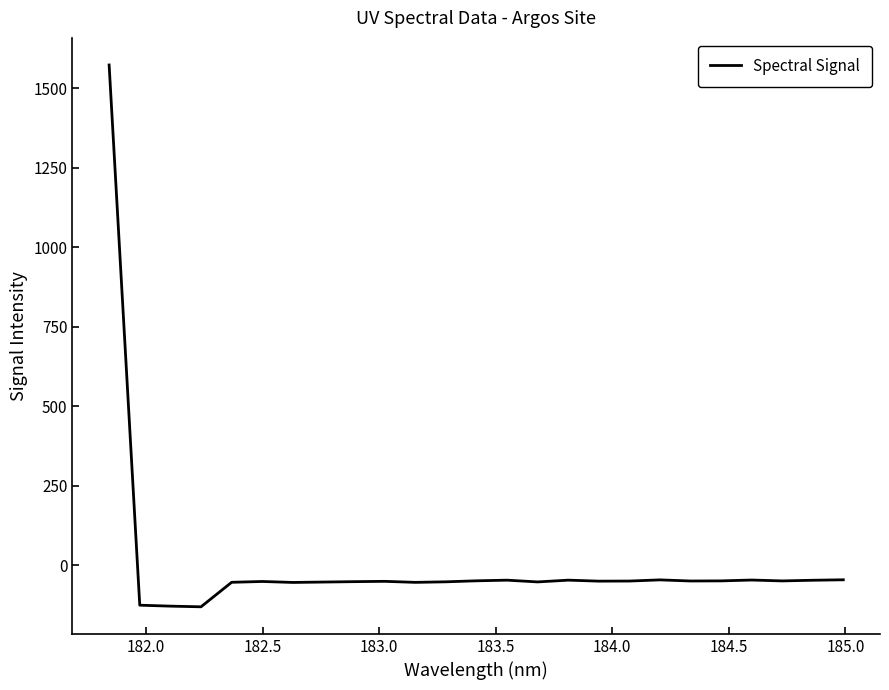

Is this an area chart (filled region under the line)?

No